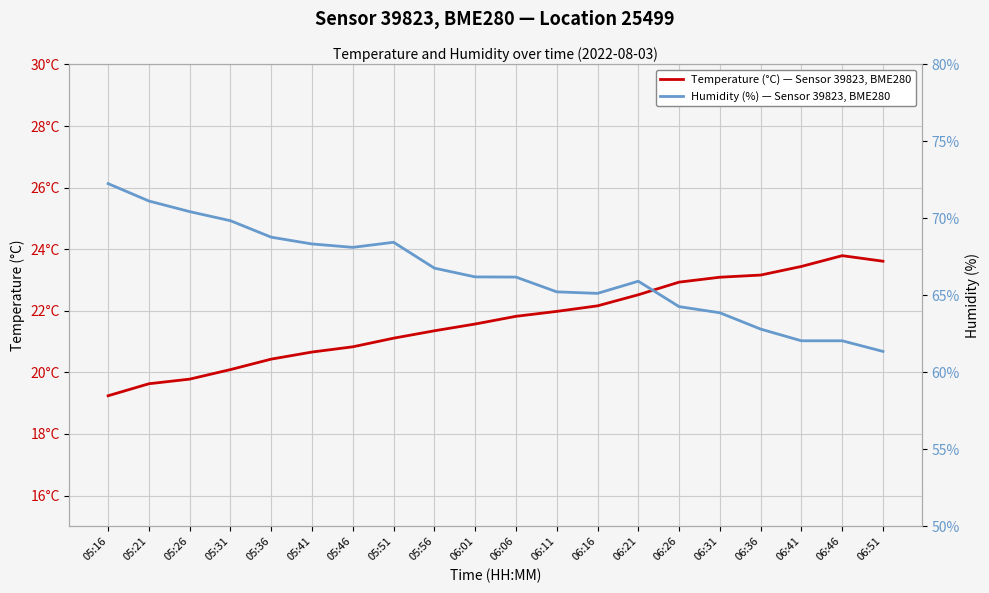

Is it true that Temperature (°C) — Sensor 39823, BME280 equals 11.4 at 06:16?

False